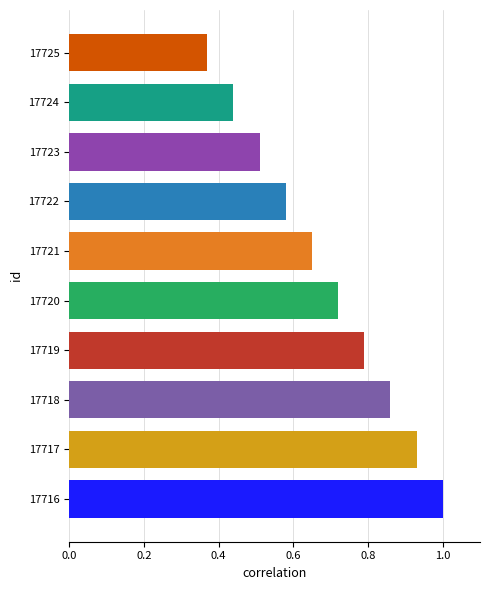

Which label corresponds to the largest value in the chart?

17716